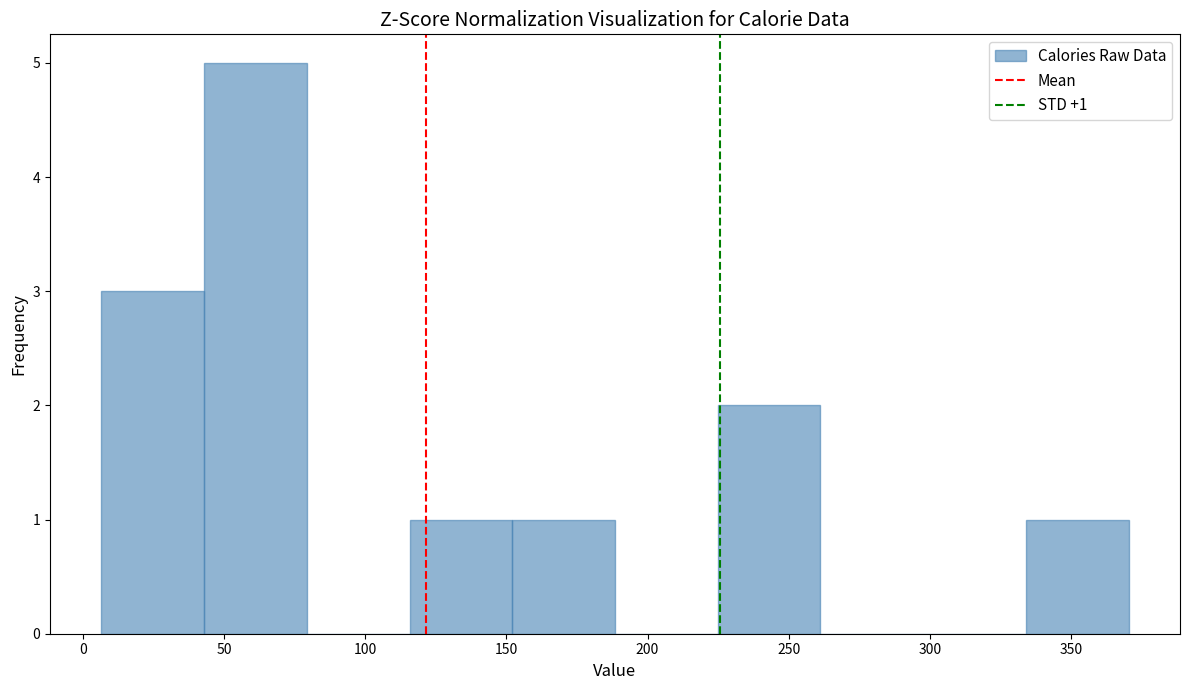

Which range on the x-axis has the tallest bar?

45 to 80